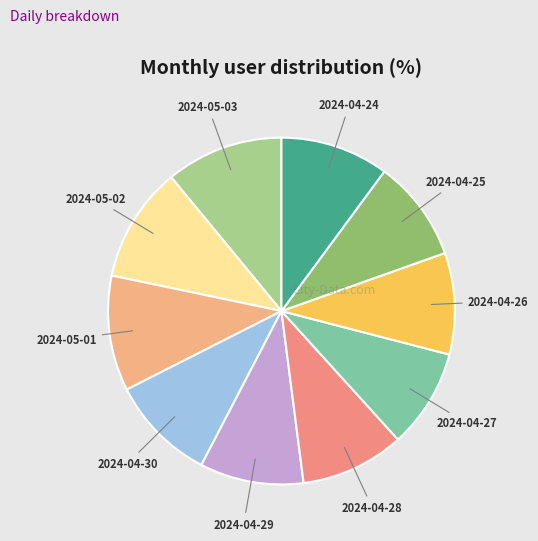

Is there a majority slice in this chart?

No